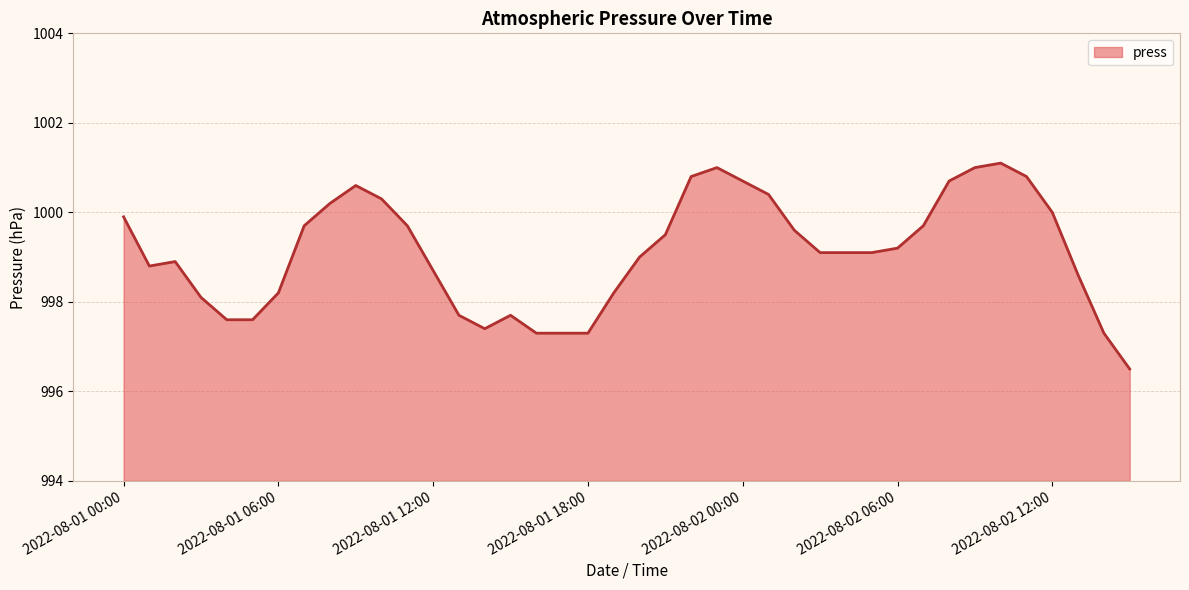

What is the minimum value shown in the chart?

996.5